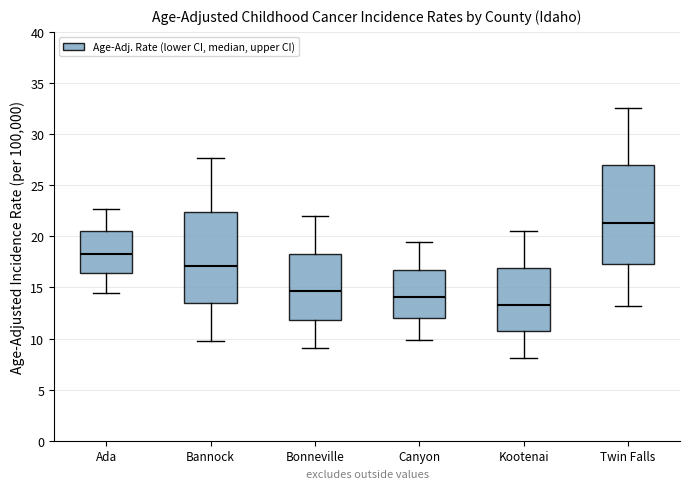

Reading left to right, read every box against the y-axis: the position of its median line, the range the box covers, and the ends of its whiskers. The values are not printed on the chart, so give them approximately, as read against the axis.

Ada: median 18.5, box 16.5 to 20.5, whiskers 14.5 to 22.5
Bannock: median 17.0, box 13.5 to 22.5, whiskers 10.0 to 27.5
Bonneville: median 14.5, box 12.0 to 18.5, whiskers 9.0 to 22.0
Canyon: median 14.0, box 12.0 to 17.0, whiskers 10.0 to 19.5
Kootenai: median 13.5, box 10.5 to 17.0, whiskers 8.0 to 20.5
Twin Falls: median 21.5, box 17.5 to 27.0, whiskers 13.0 to 32.5